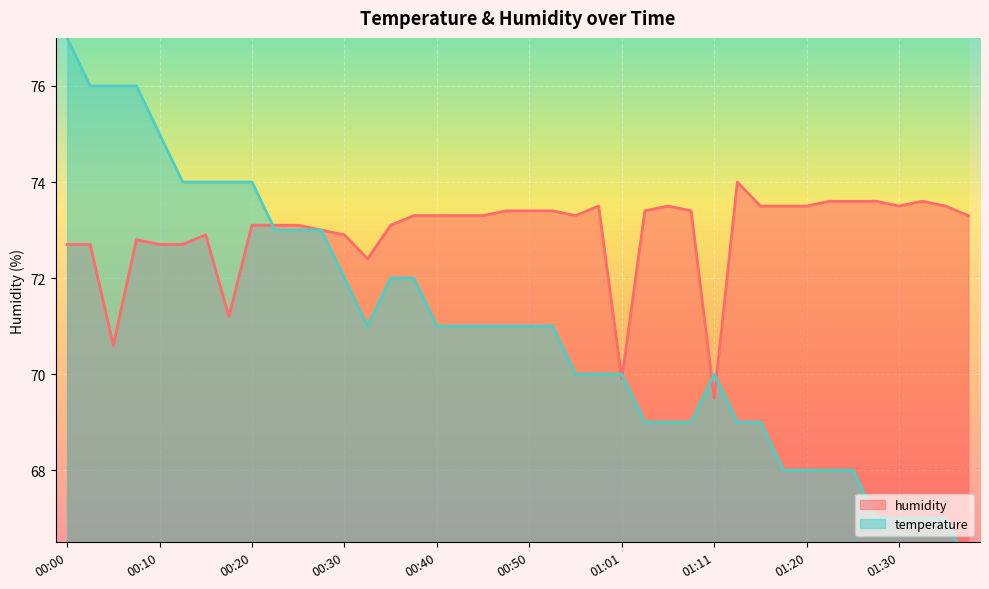

After their last crossing, which series has the higher values: humidity or temperature?

humidity